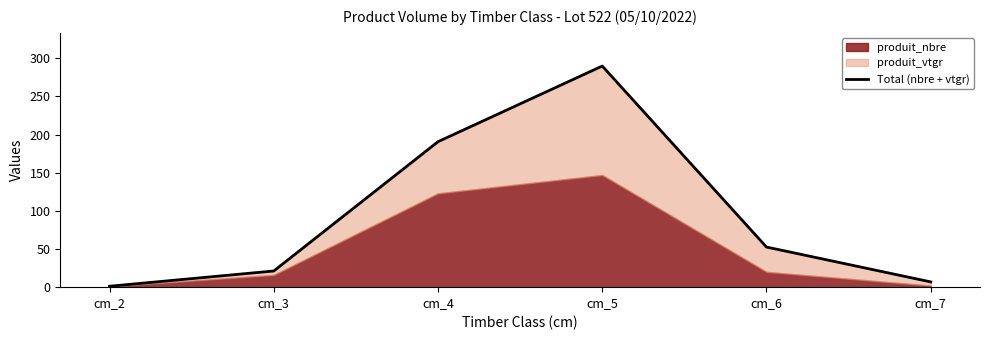

Is it true that the value at cm_2 is 1.7?

False